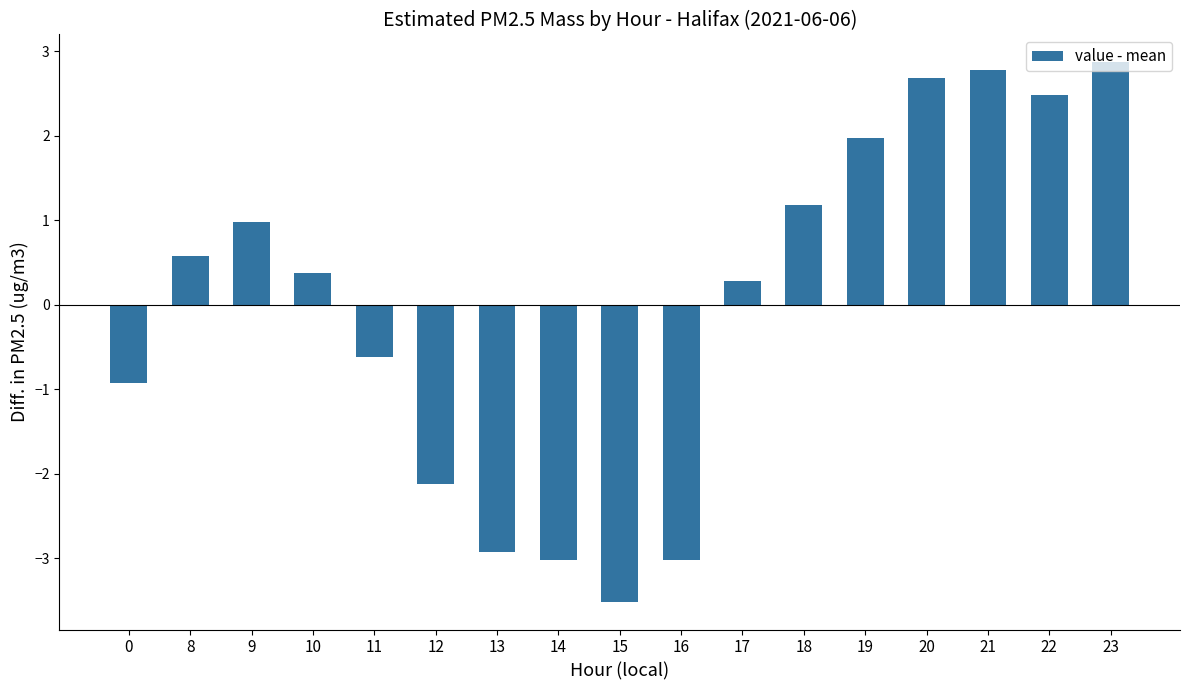

Reading left to right, transcribe all the data shown in this chart.

-0.9	0.6	1.0	0.4	-0.6	-2.1	-2.9	-3.0	-3.5	-3.0	0.3	1.2	2.0	2.7	2.8	2.5	2.9